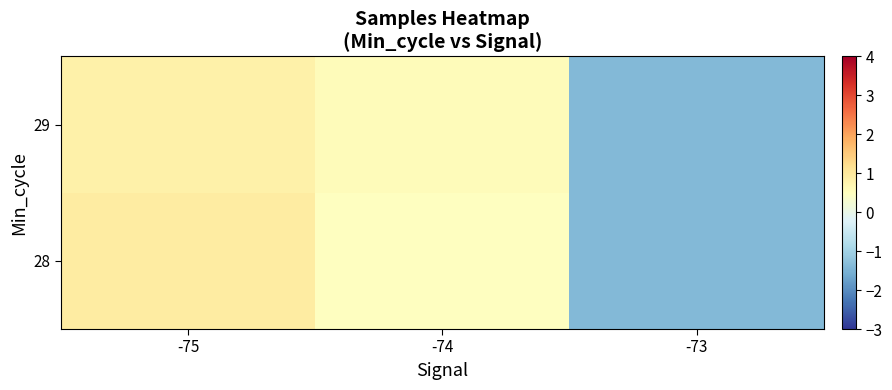

What is the difference between the highest and lowest values at -75?

0.1